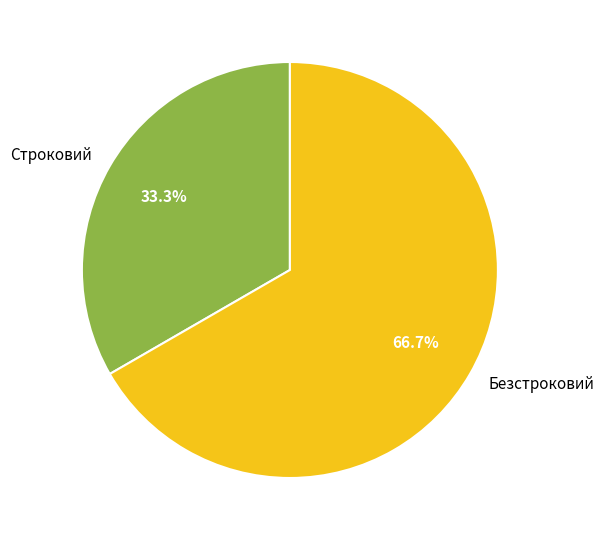

Between Безстроковий and Строковий, which is larger?

Безстроковий